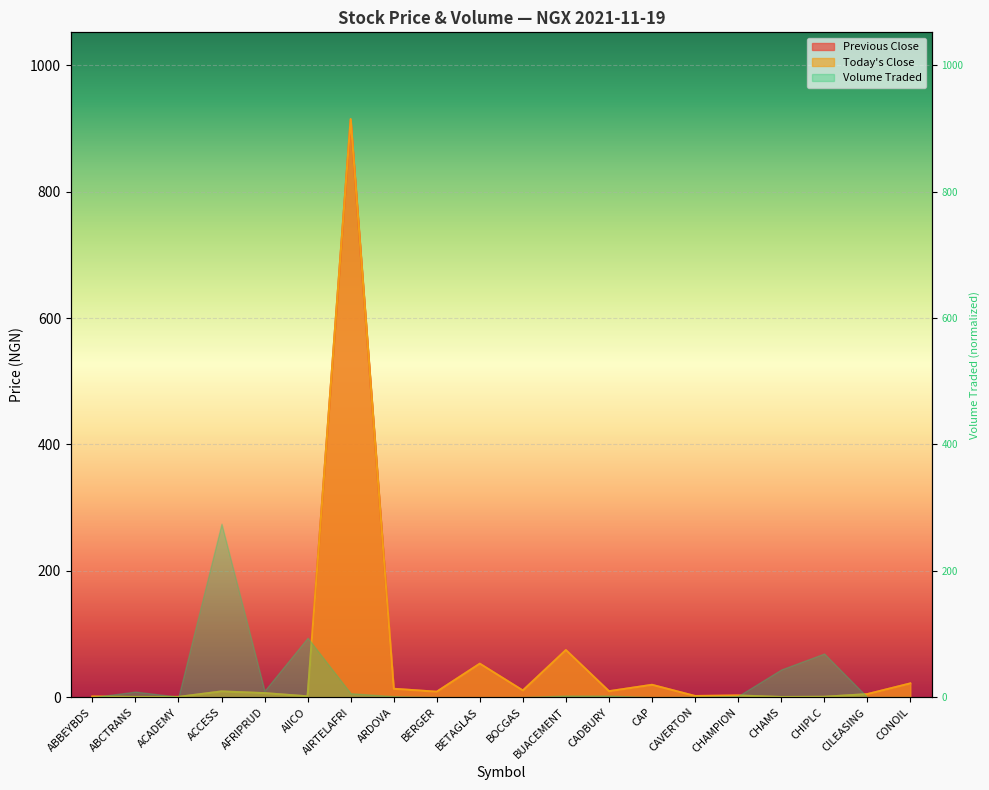

True or false: Previous Close has more than 0 interior local peaks.

True